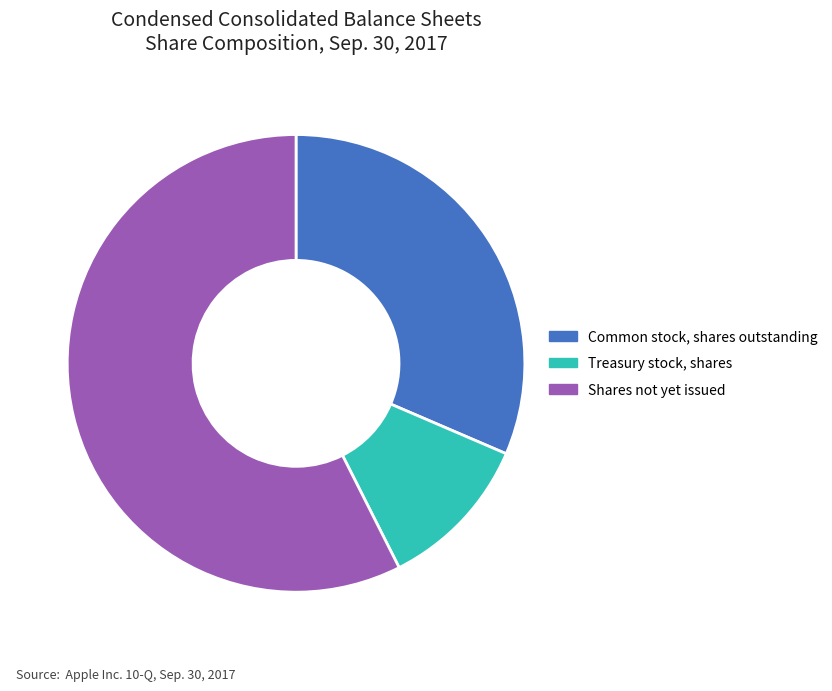

Which category has the smallest portion of the pie?

Treasury stock, shares